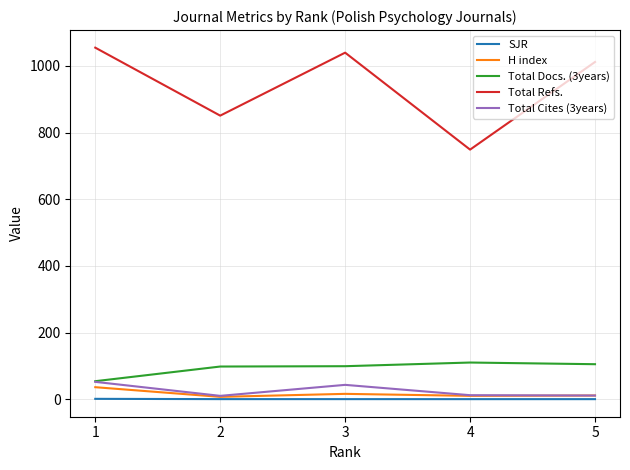

What is the maximum value for H index?

36.0